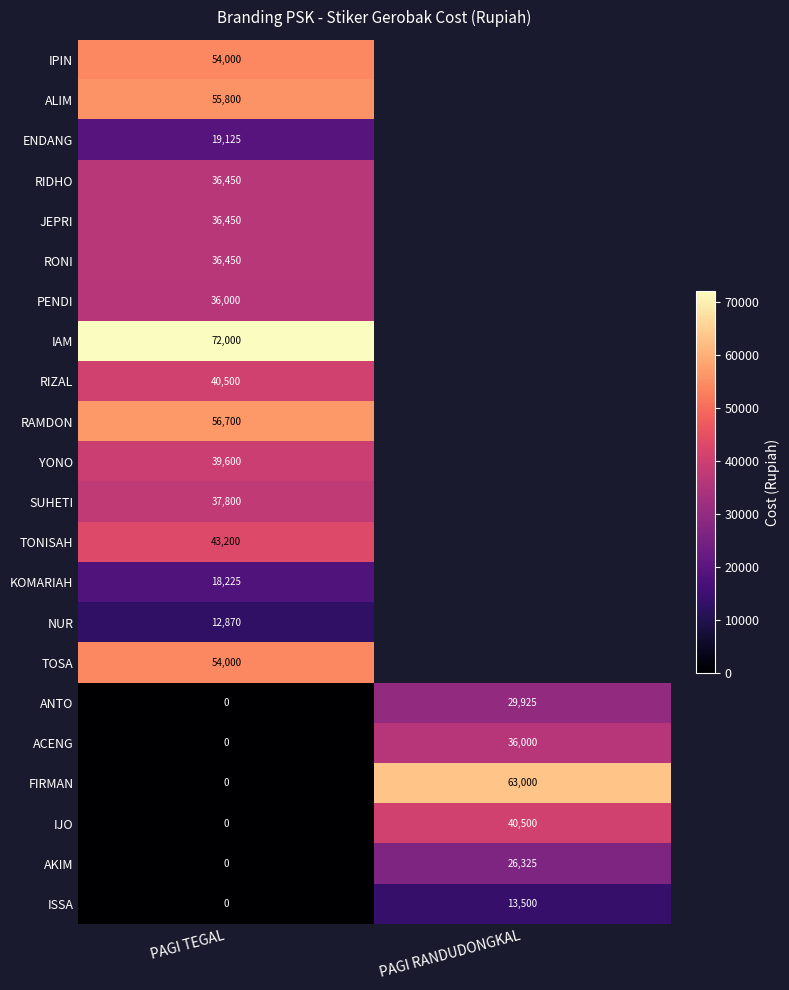

What is the difference between the maximum and minimum values in the AKIM series?

26325